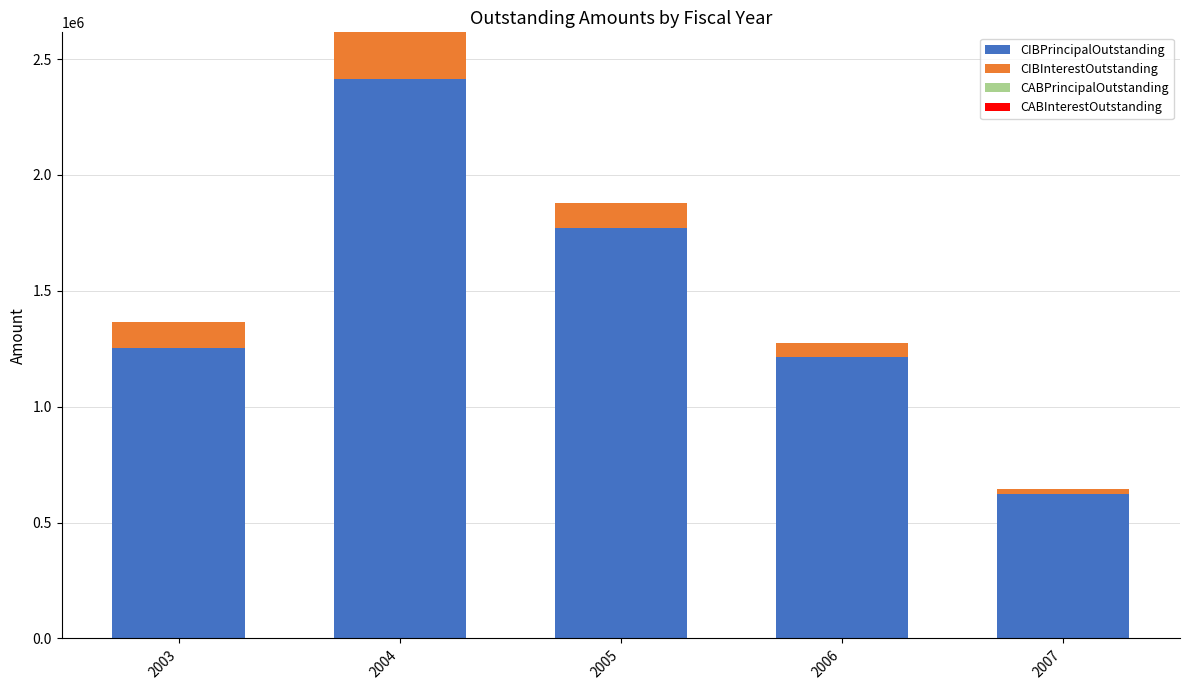

What is the highest value of the CIBPrincipalOutstanding series?

2415000.0